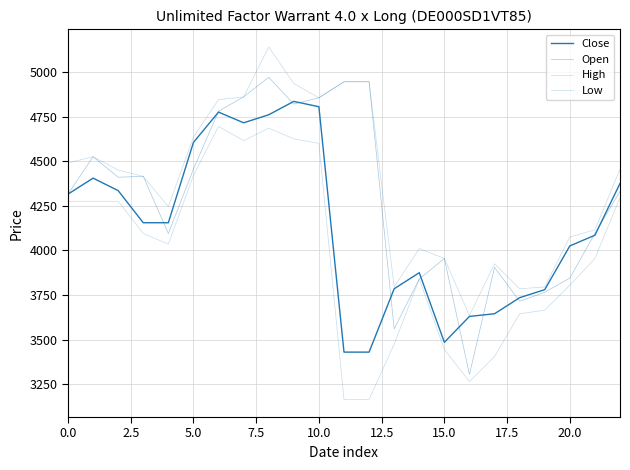

Is this an area chart (filled region under the line)?

No